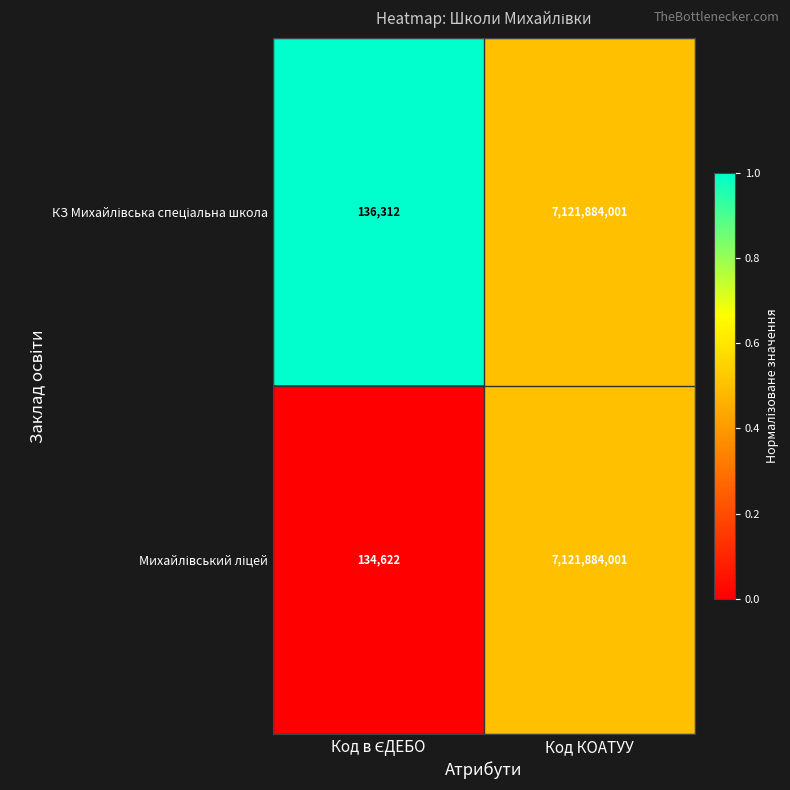

Which category has the highest value across all series?

Код КОАТУУ